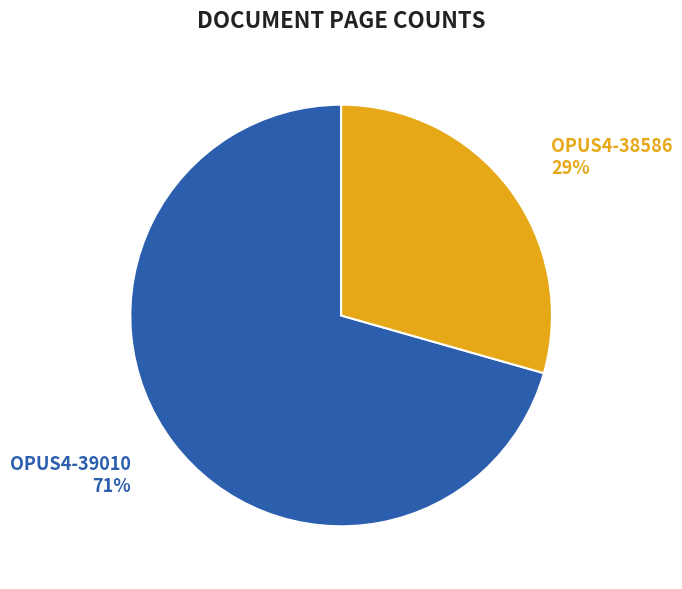

To the nearest percent, what is the combined percentage of OPUS4-39010 and OPUS4-38586?

100%